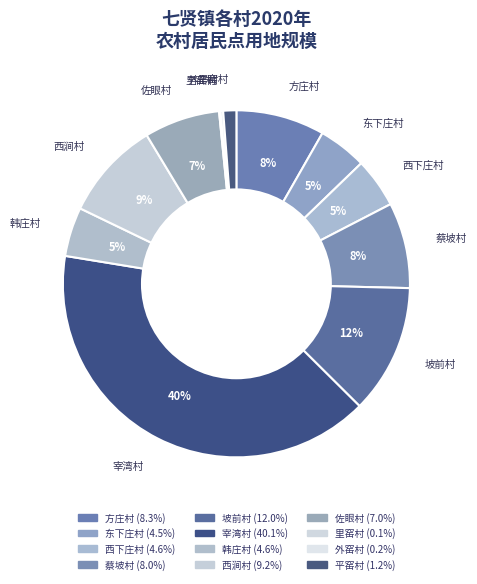

To the nearest percent, what is the average slice percentage?

8%